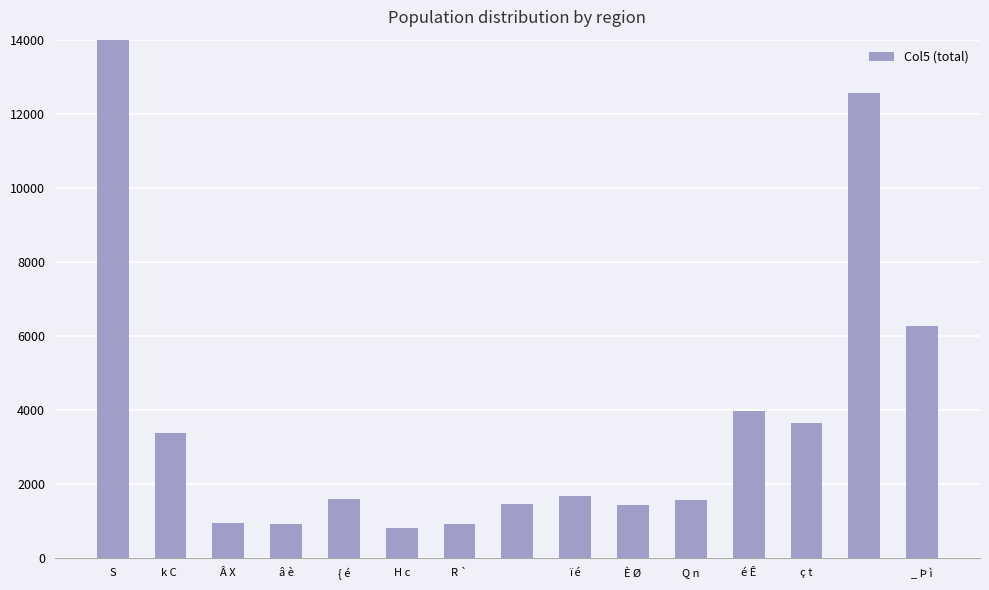

How many data points does each series have?

15